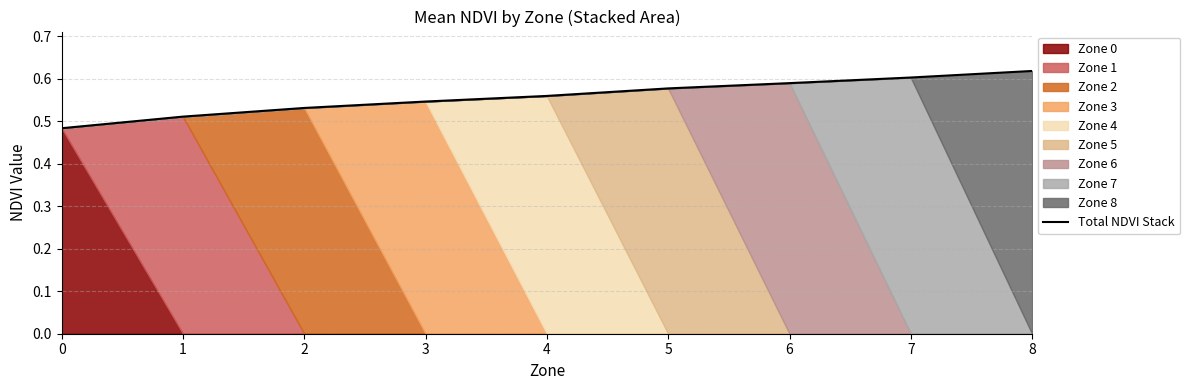

The Total NDVI Stack series shows 0.3 at 7. True or false?

False